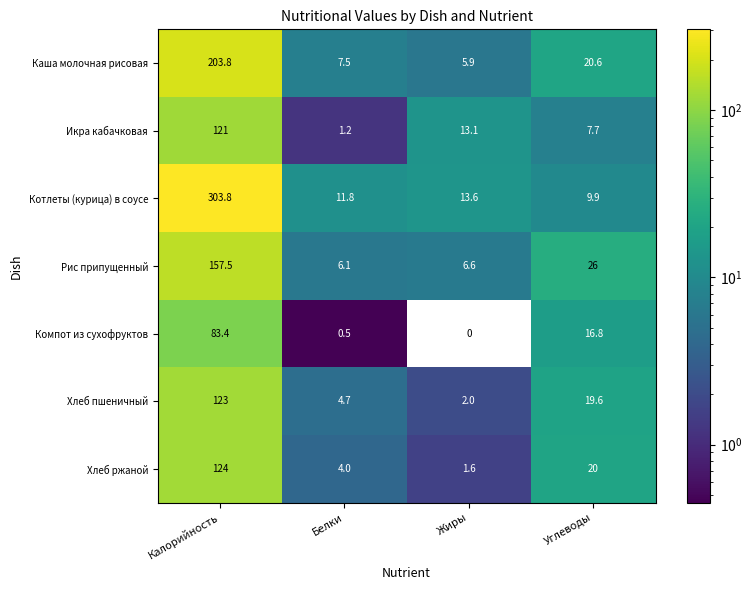

Rank the series by their maximum value, from lowest to highest.

Компот из сухофруктов, Икра кабачковая, Хлеб пшеничный, Хлеб ржаной, Рис припущенный, Каша молочная рисовая, Котлеты (курица) в соусе